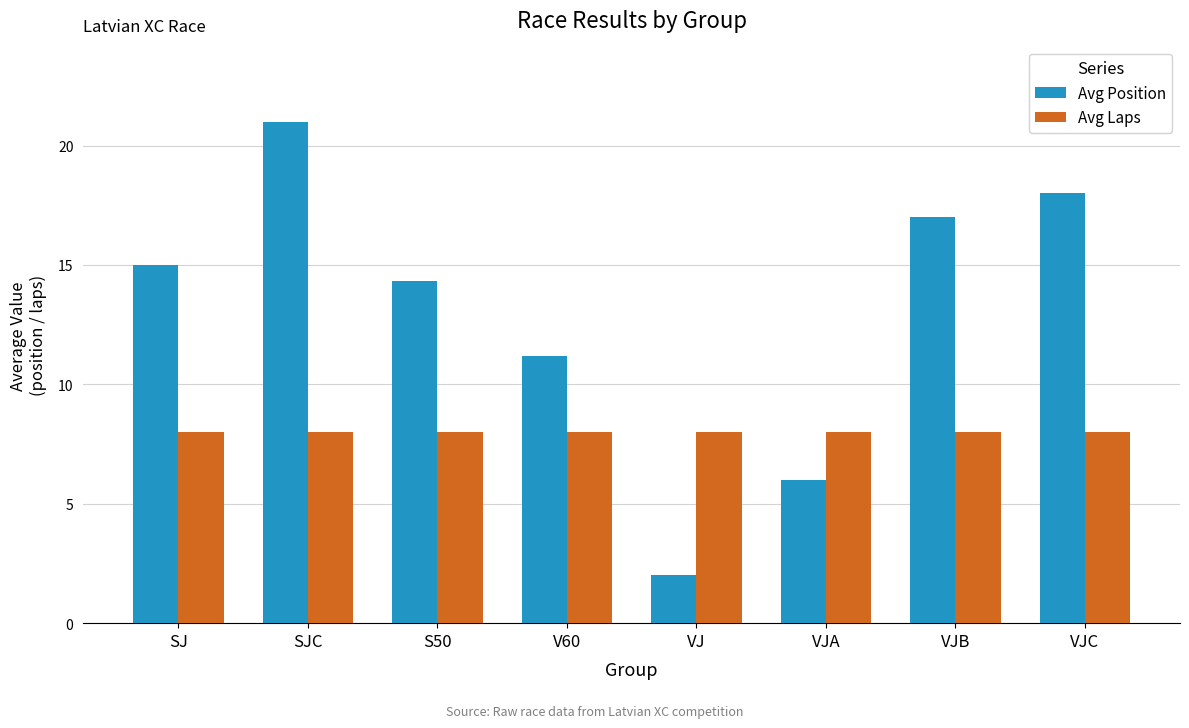

What is the label of the 1st bar from the left?

SJ